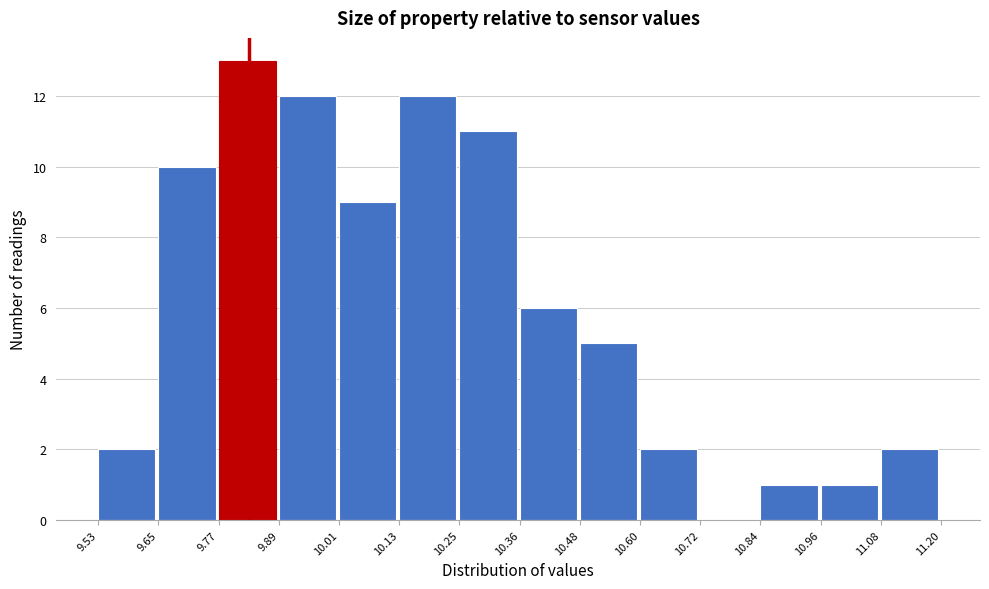

How tall is the bar that spans 9.89 to 10.01 on the x-axis? The values are not printed on the chart, so give them approximately, as read against the axis.

12